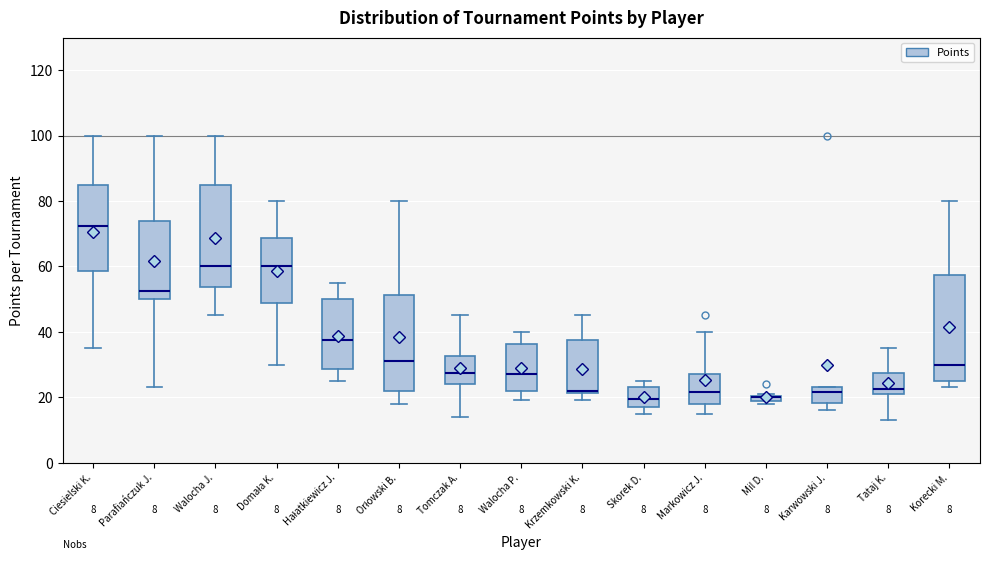

Where is the lower edge of the box for Tomczak A. on the y-axis? The values are not printed on the chart, so give them approximately, as read against the axis.

24